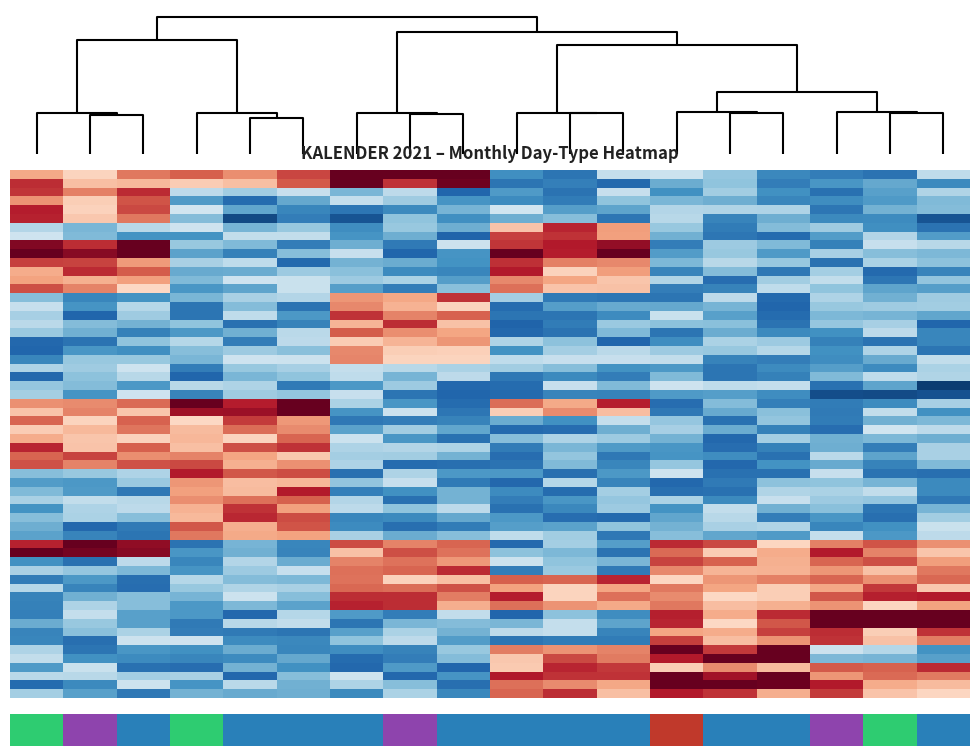

Is the value of APRIL at 29 greater than the value of FEBRUAR at 11?

No